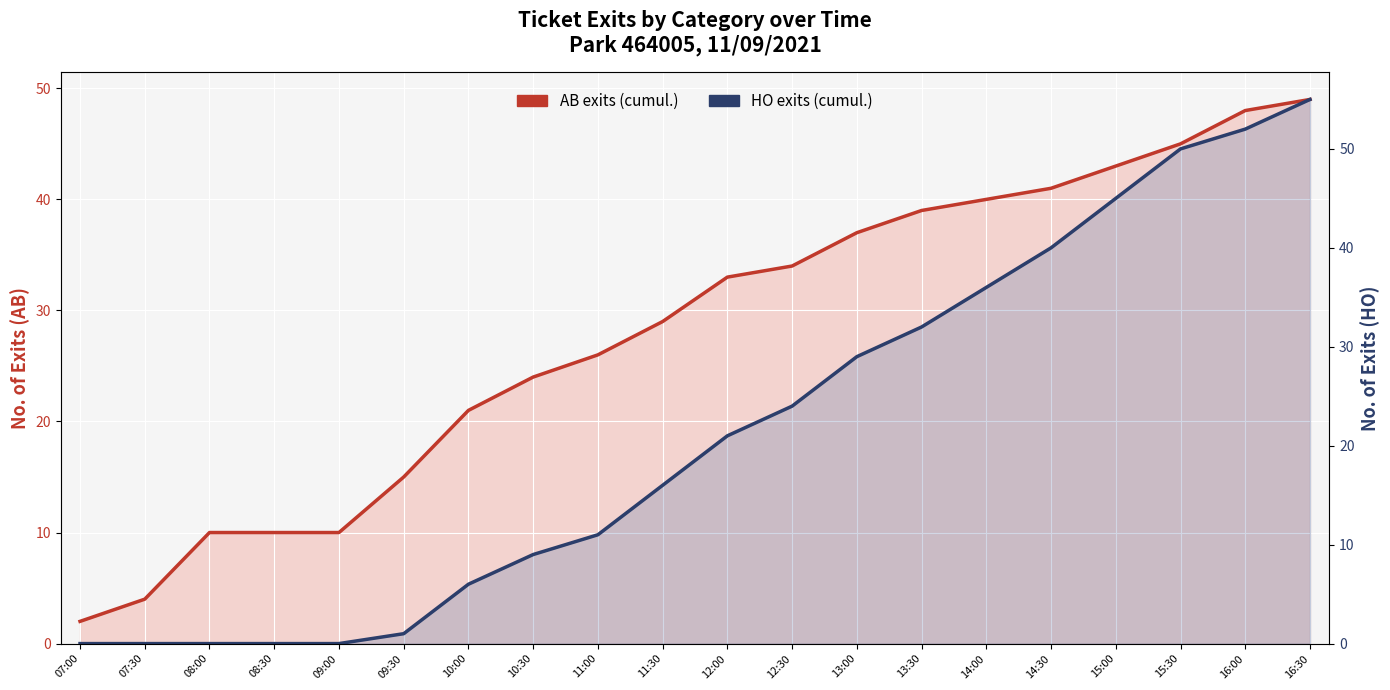

The AB exits (cumul.) series shows 14 at 11:30. True or false?

False